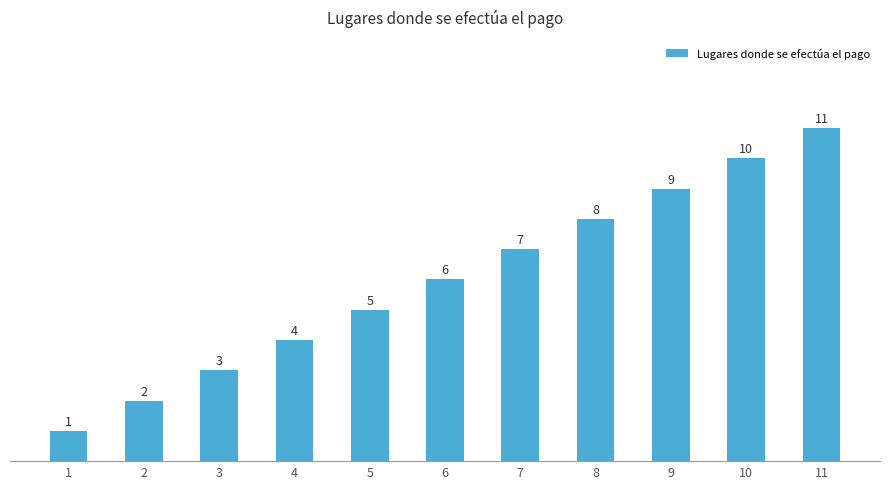

Reading left to right, what are all the values shown in this chart?

1	2	3	4	5	6	7	8	9	10	11